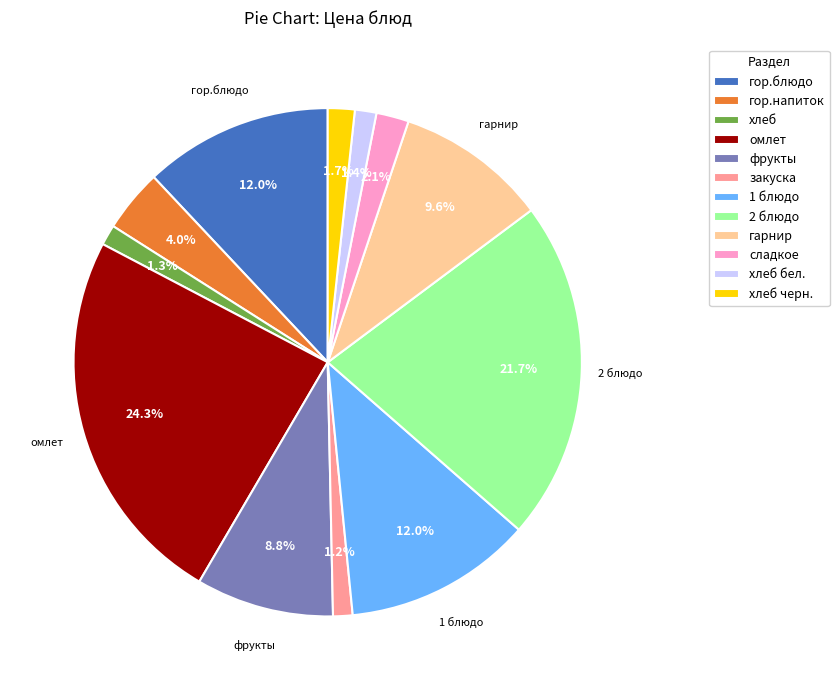

To the nearest percent, what percentage of the pie is хлеб?

1%